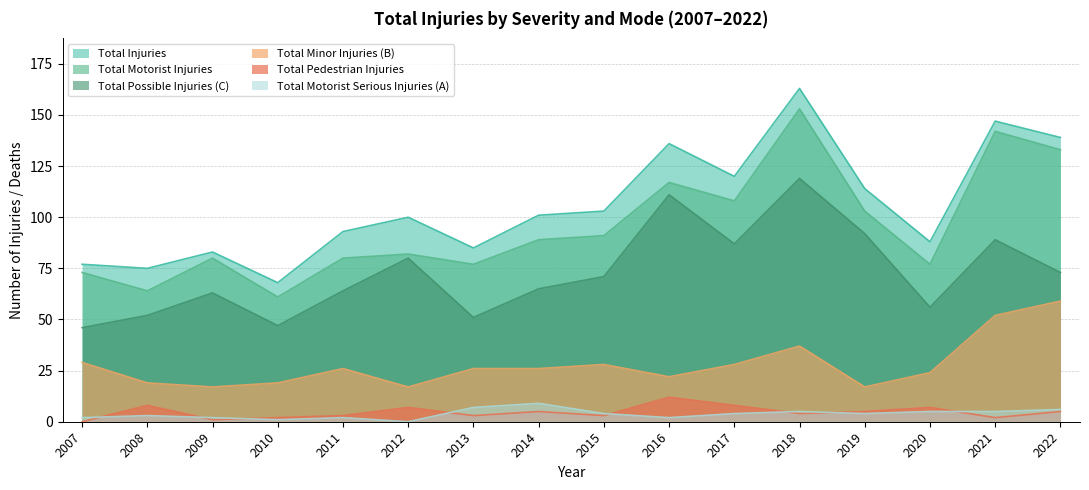

At which label does Total Pedestrian Injuries reach its peak?

2016